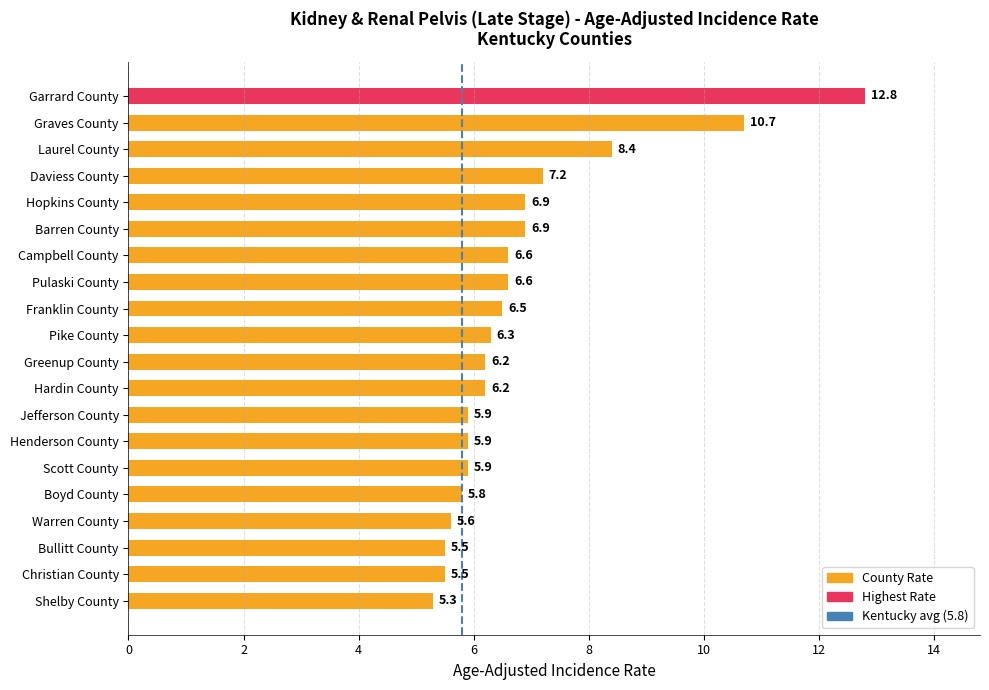

How many data points are above 6?

12